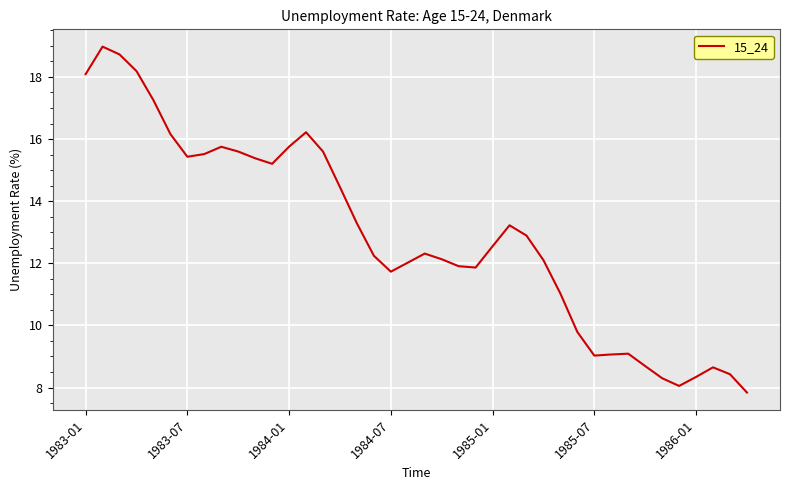

What is the smallest value displayed?

7.8